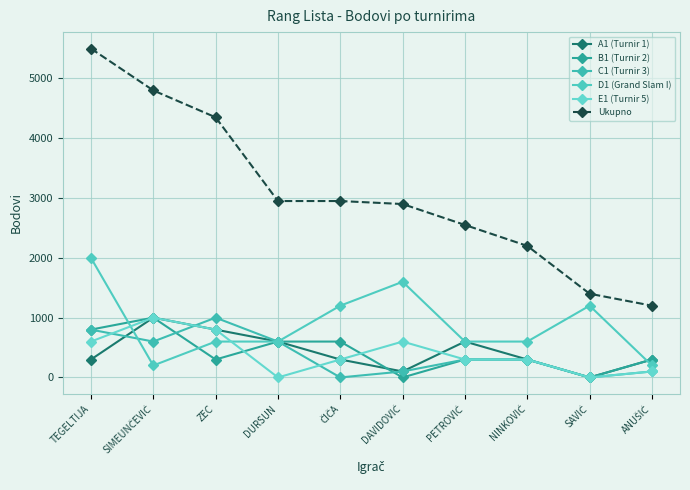

True or false: Ukupno has more than 1 points higher than both neighbors.

False